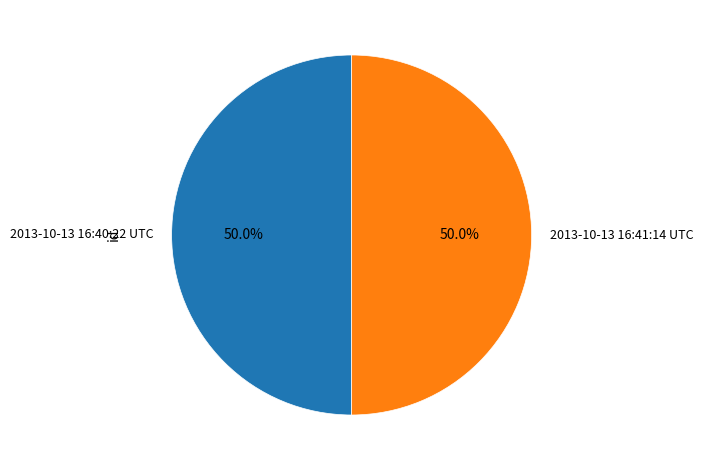

What percentage do 2013-10-13 16:40:22 UTC and 2013-10-13 16:41:14 UTC together represent?

100.0%